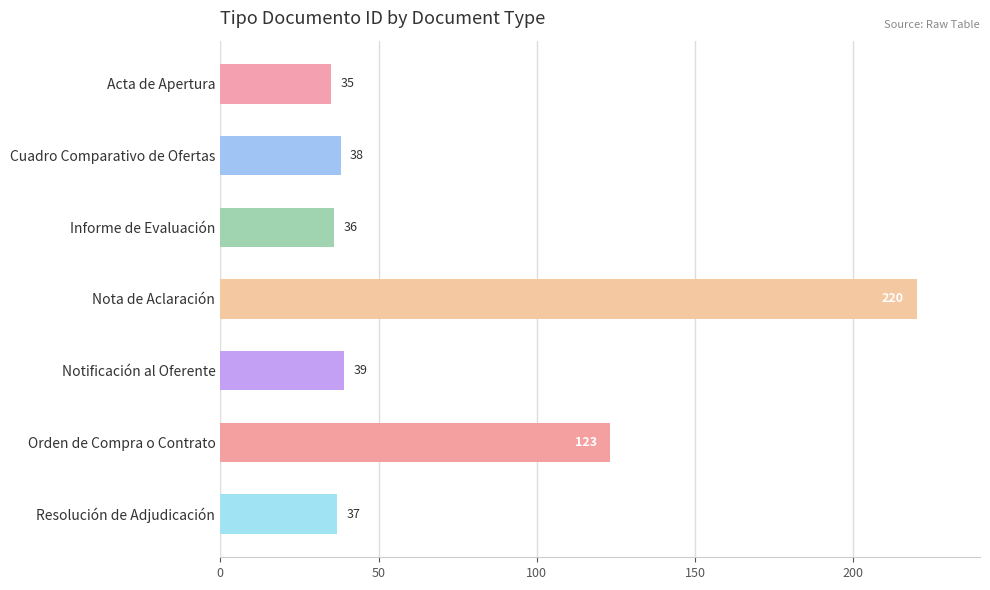

What is the difference between the second highest and second lowest values?

87